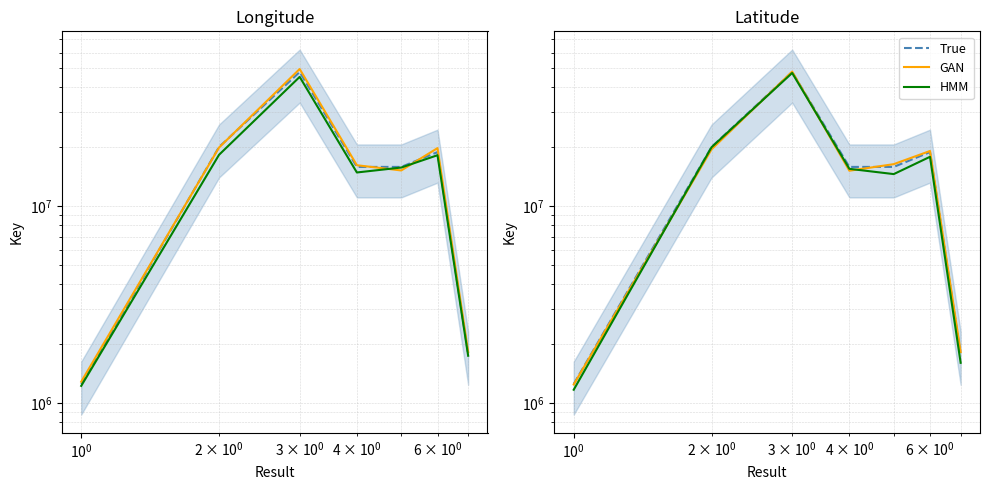

What is the difference between the maximum and minimum values in the GAN series?

46836069.5